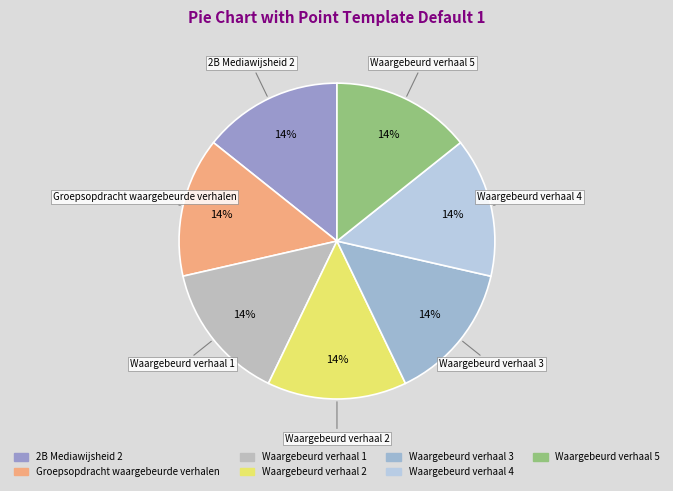

Approximately how many times larger is the value at Waargebeurd verhaal 2 compared to Waargebeurd verhaal 5?

1.0